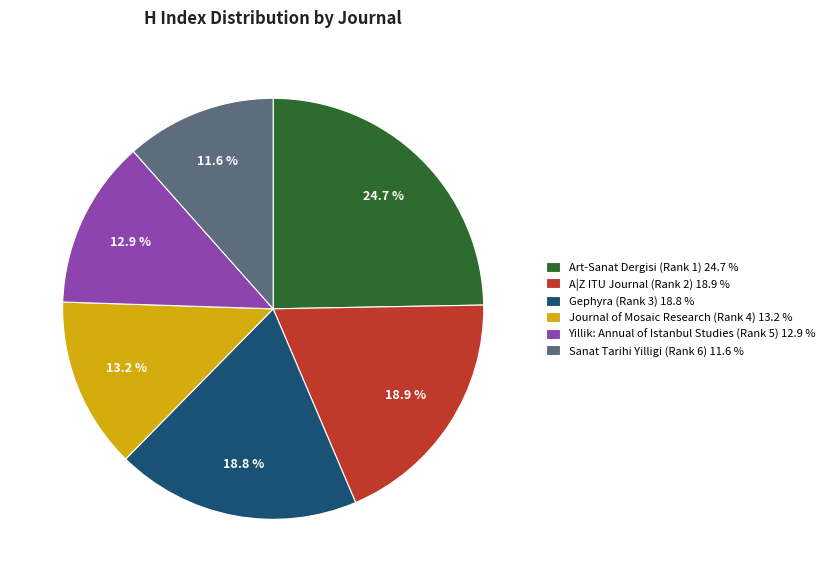

What is the total percentage of Yillik: Annual of Istanbul Studies (Rank 5) and Sanat Tarihi Yilligi (Rank 6)?

24.5%